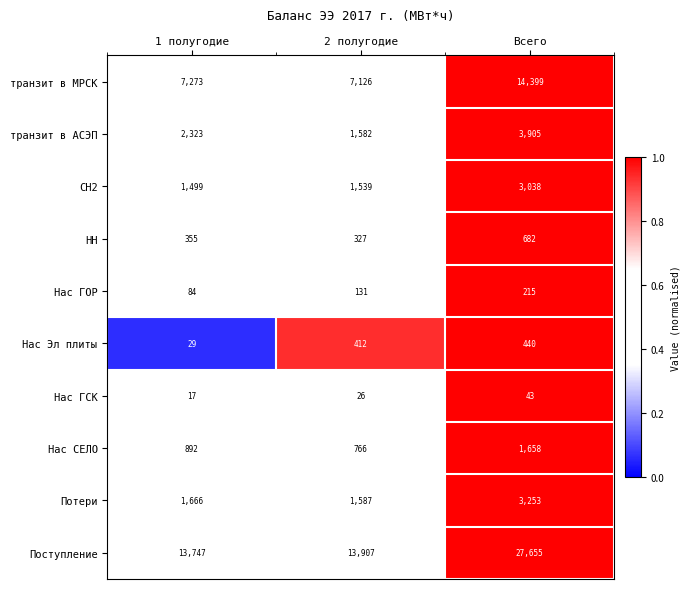

Rank the categories by транзит в АСЭП value from highest to lowest.

Всего, 1 полугодие, 2 полугодие